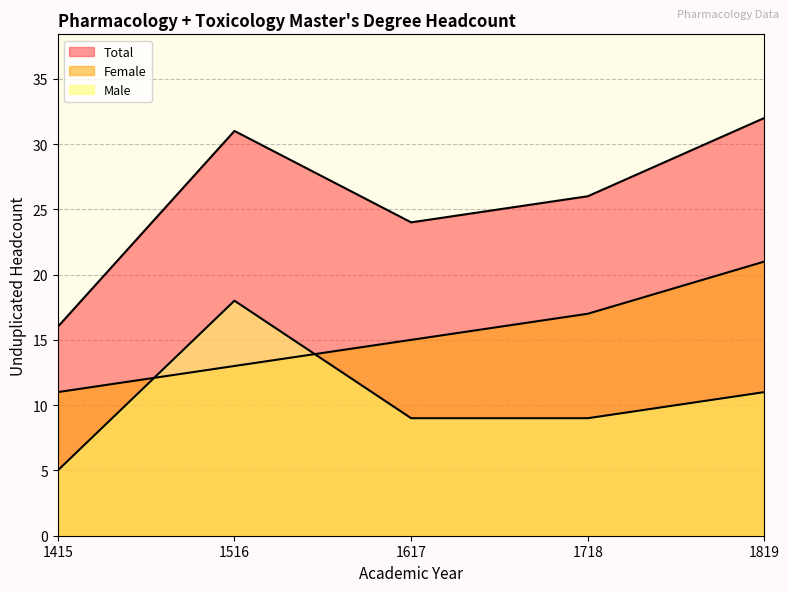

How many Male values are between 9 and 11?

3